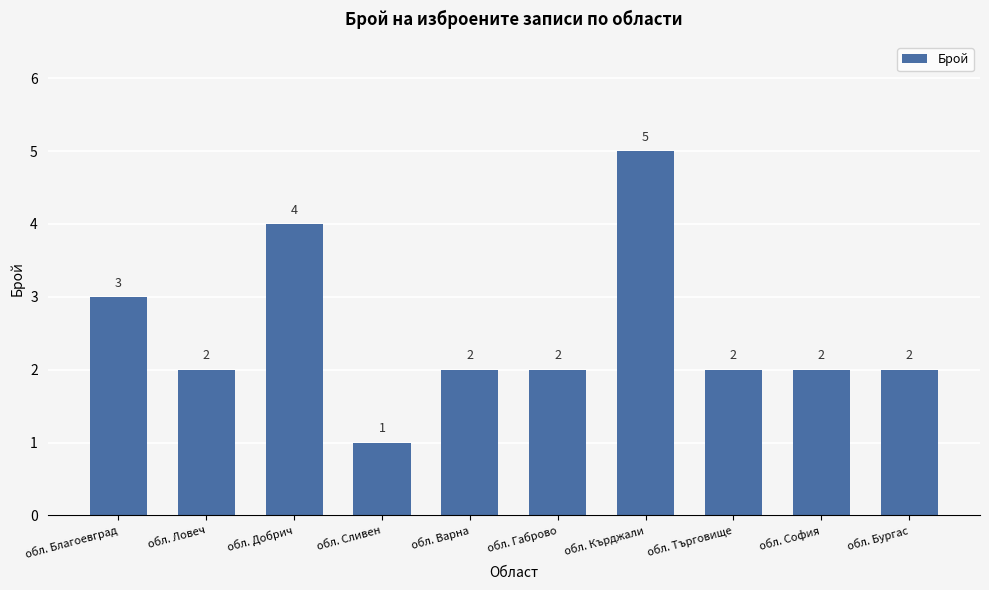

Reading left to right, what are all the values shown in this chart?

обл. Благоевград=3	обл. Ловеч=2	обл. Добрич=4	обл. Сливен=1	обл. Варна=2	обл. Габрово=2	обл. Кърджали=5	обл. Търговище=2	обл. София=2	обл. Бургас=2